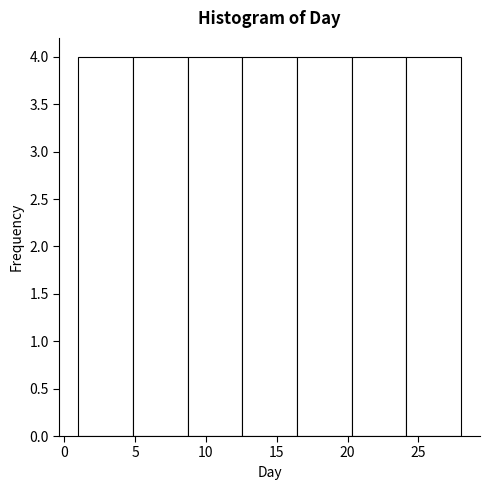

How tall is the bar that spans 24.0 to 28.0 on the x-axis? Neither the bar edges nor the heights are printed on the chart, so give them approximately, as read against the axes.

4